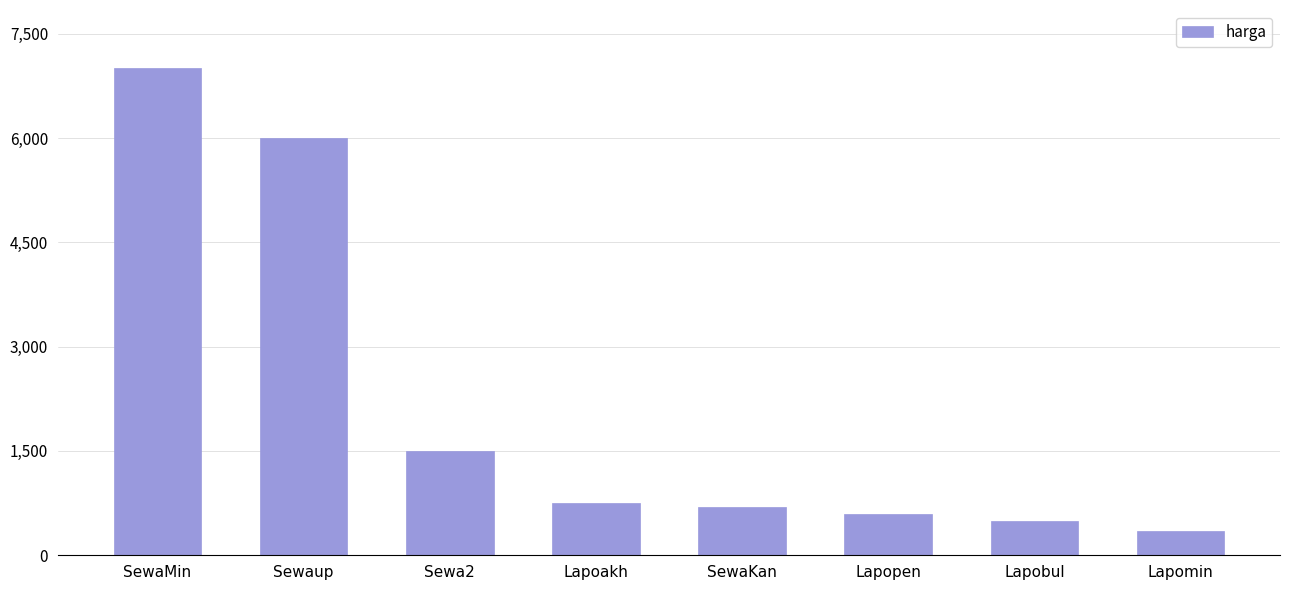

Does the chart contain any negative values?

No